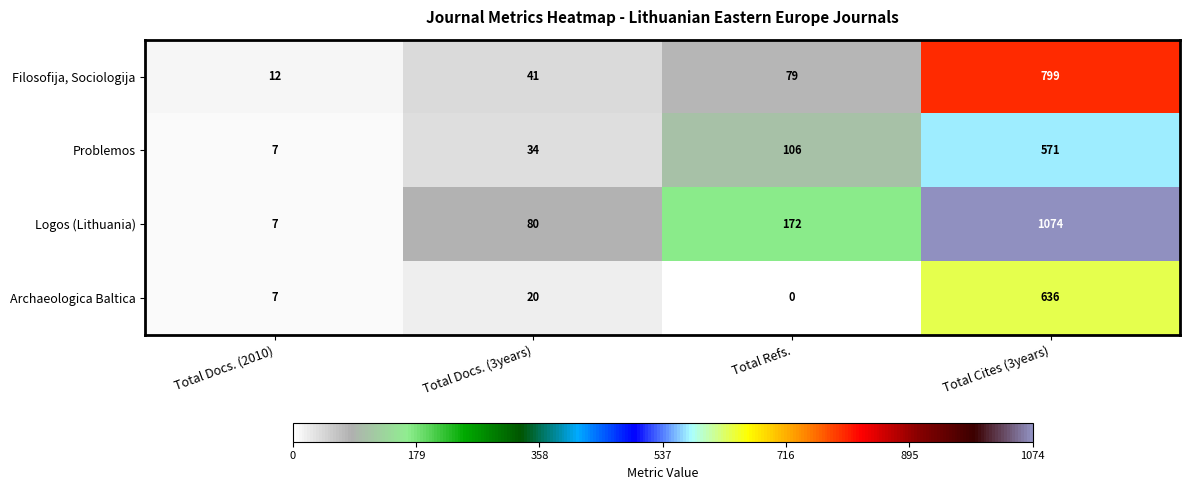

What is the difference between the second highest and minimum values in the Logos (Lithuania) series?

165